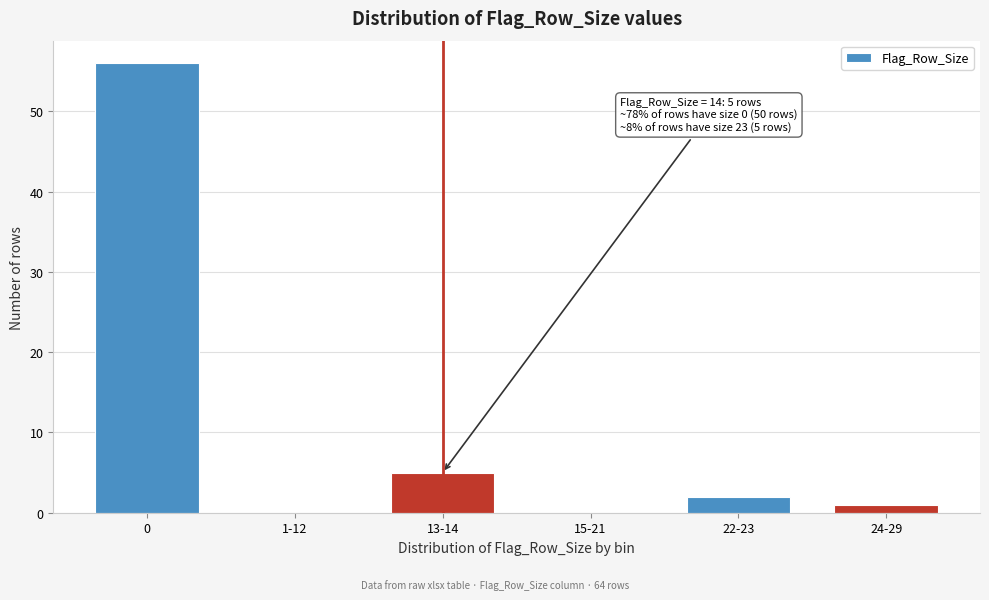

Reading left to right, what are all the values shown in this chart?

0=56	1-12=0	13-14=5	15-21=0	22-23=2	24-29=1